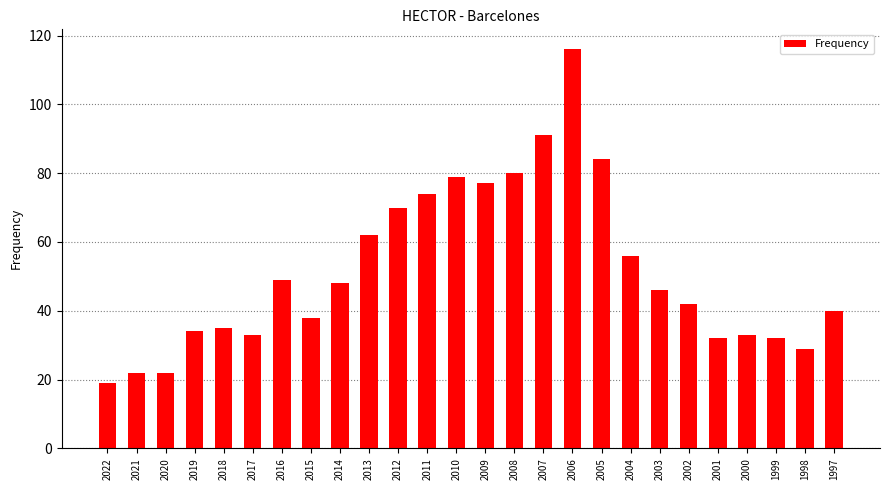

Reading right to left, transcribe all the data shown in this chart.

1997=40	1998=29	1999=32	2000=33	2001=32	2002=42	2003=46	2004=56	2005=84	2006=116	2007=91	2008=80	2009=77	2010=79	2011=74	2012=70	2013=62	2014=48	2015=38	2016=49	2017=33	2018=35	2019=34	2020=22	2021=22	2022=19